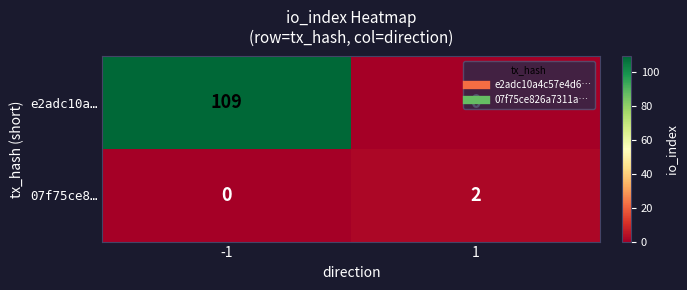

Rank the series by their average value, from lowest to highest.

07f75ce8…, e2adc10a…